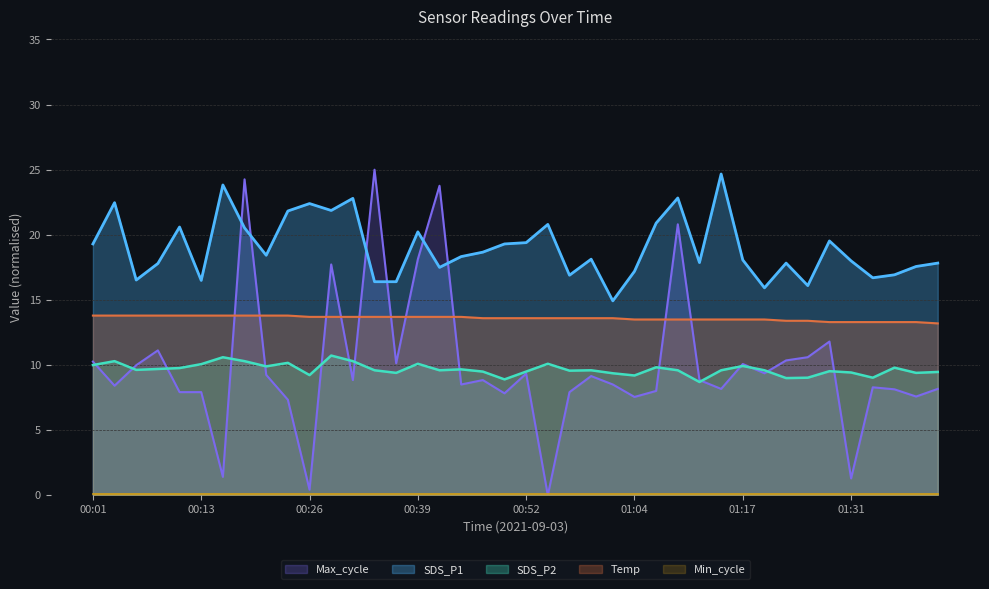

What is the difference between the maximum and minimum values in the SDS_P1 series?

9.7